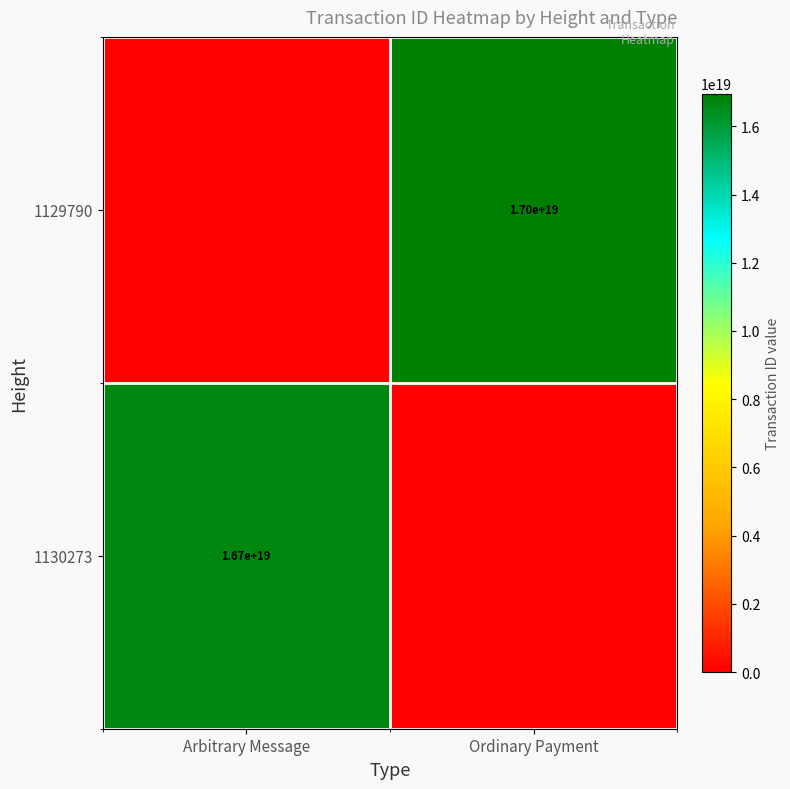

Is it true that 1130273 equals 16700000000000000000 at Arbitrary Message?

True